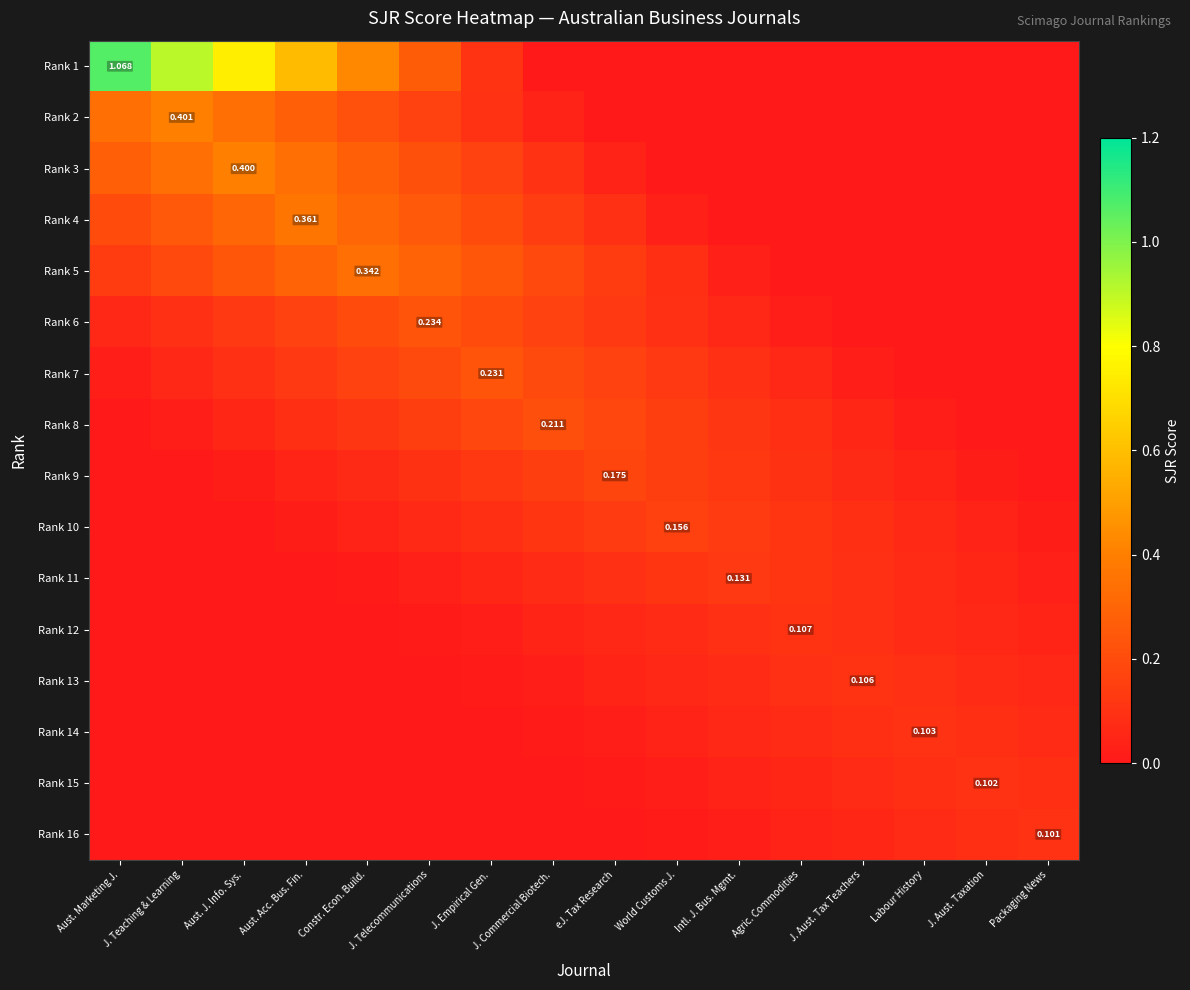

What is the total value across all series at Agric. Commodities?

0.8